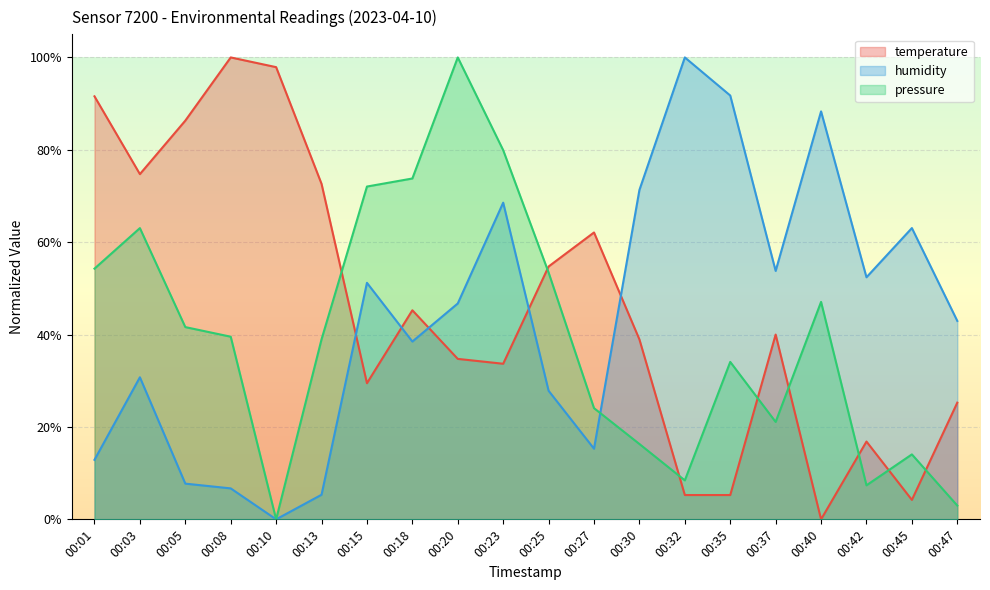

Which series changed the most between 00:27 and 00:37?

humidity